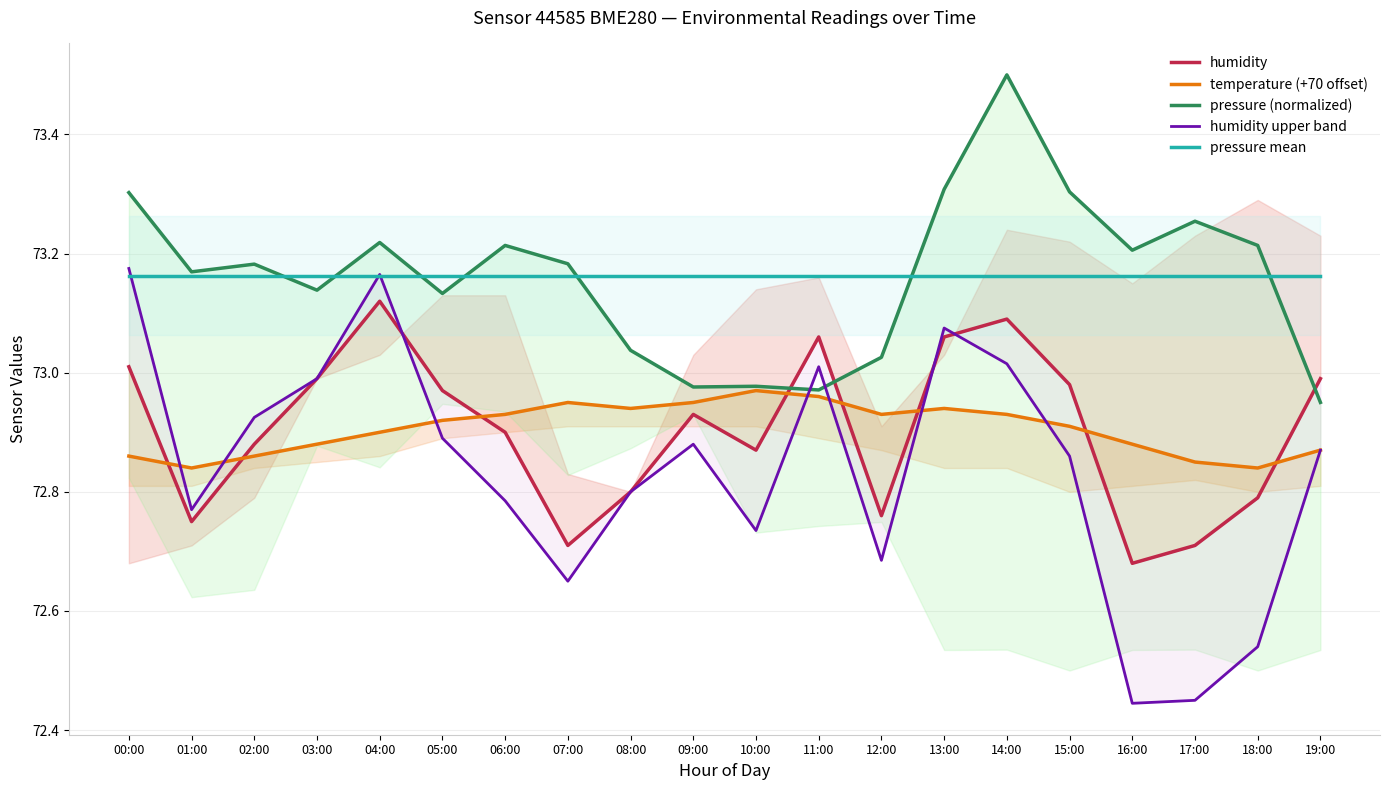

What is the label of the 5th point from the left?

04:00